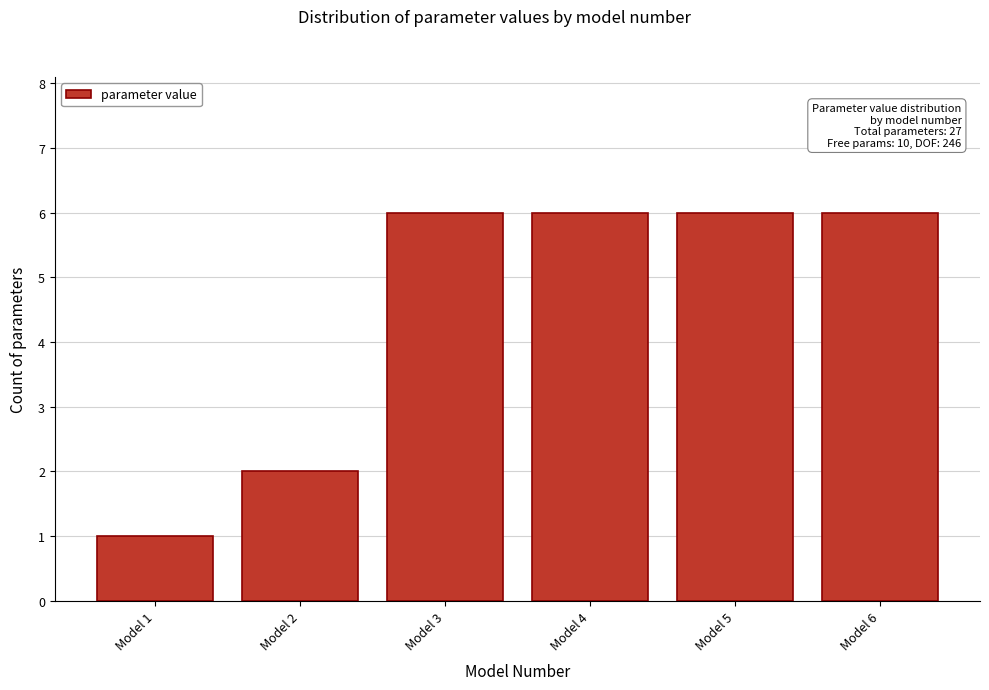

Reading left to right, what are all the values shown in this chart?

Model 1=1	Model 2=2	Model 3=6	Model 4=6	Model 5=6	Model 6=6